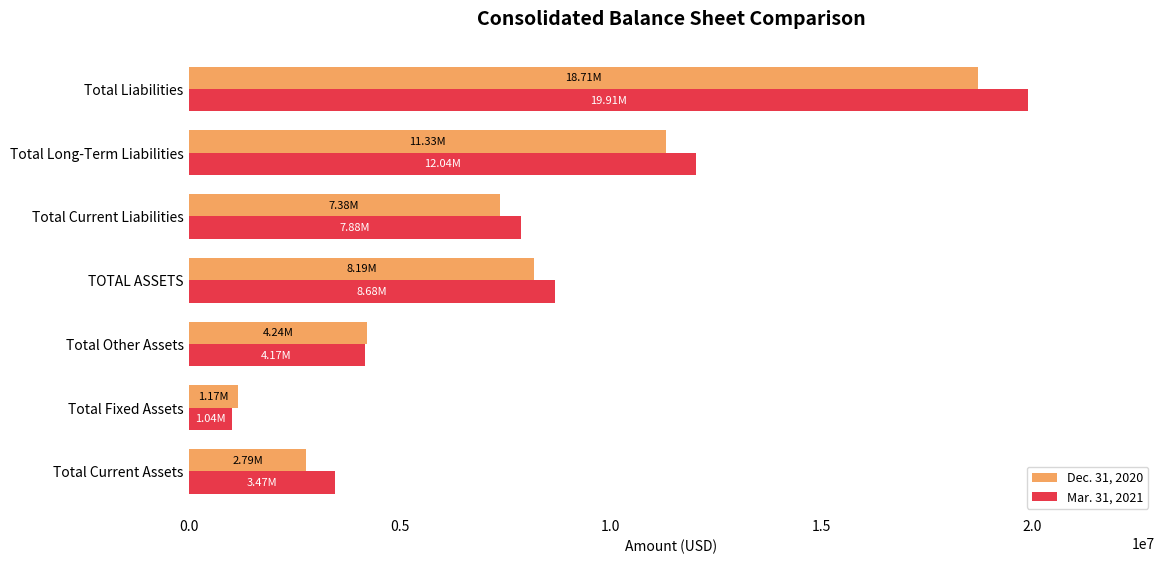

At which label does Mar. 31, 2021 reach its peak?

Total Liabilities